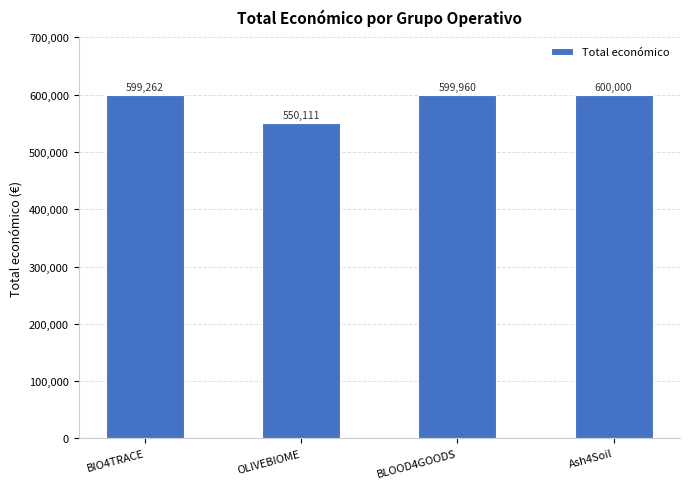

Is it true that the value at BIO4TRACE is 599262?

True